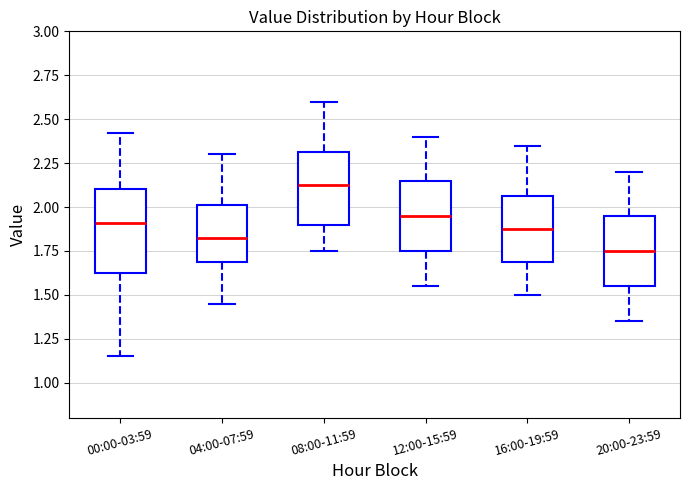

Reading left to right, transcribe this box plot: for each box, give where its median line is, the range the box spans, and where its two whiskers end, as read against the y-axis. The values are not printed on the chart, so give them approximately, as read against the axis.

00:00-03:59: median 1.90, box 1.60 to 2.10, whiskers 1.15 to 2.40
04:00-07:59: median 1.85, box 1.70 to 2.00, whiskers 1.45 to 2.30
08:00-11:59: median 2.15, box 1.90 to 2.30, whiskers 1.75 to 2.60
12:00-15:59: median 1.95, box 1.75 to 2.15, whiskers 1.55 to 2.40
16:00-19:59: median 1.90, box 1.70 to 2.05, whiskers 1.50 to 2.35
20:00-23:59: median 1.75, box 1.55 to 1.95, whiskers 1.35 to 2.20